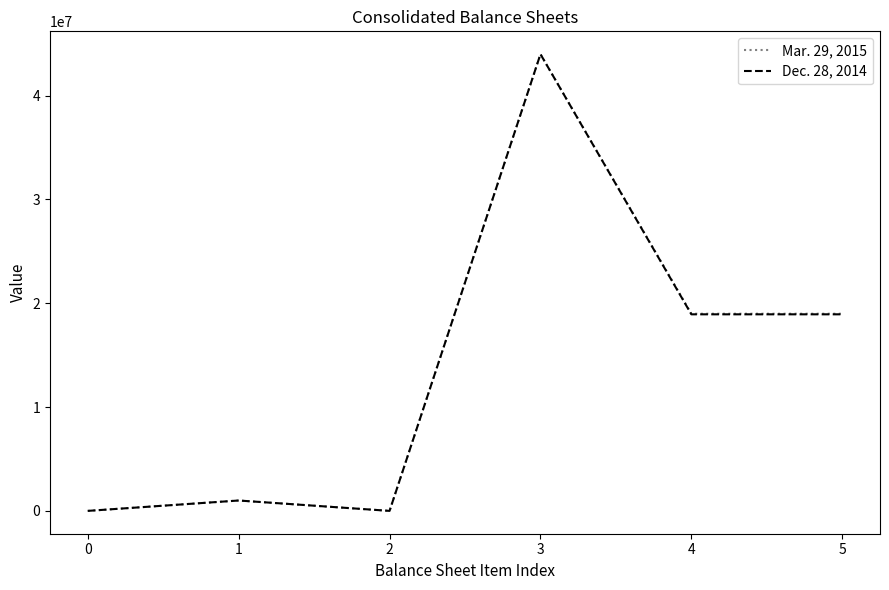

The value of Dec. 28, 2014 at 2 is 0. True or false?

True